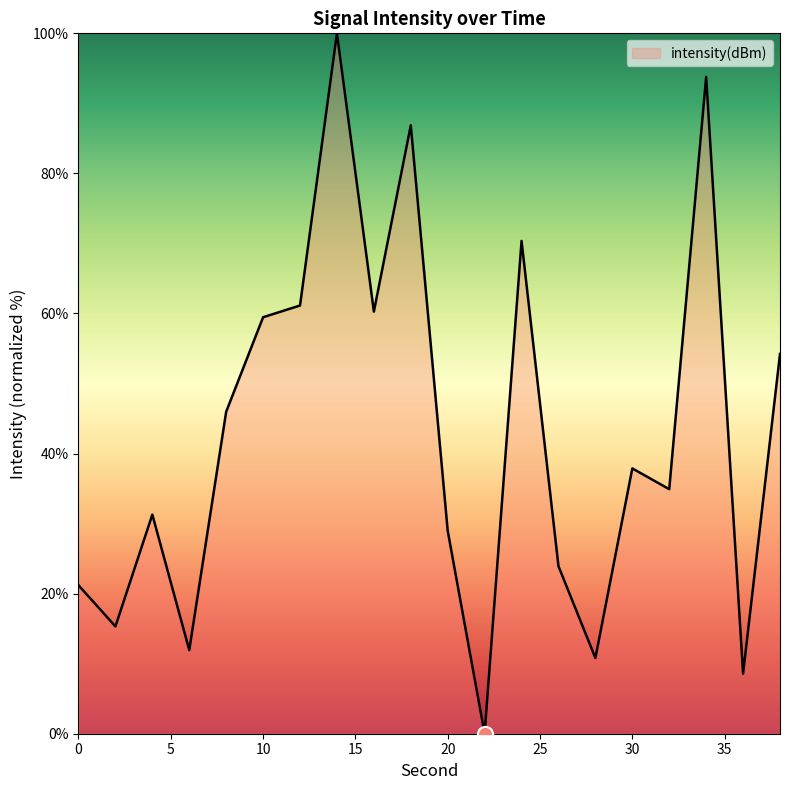

What is the difference between the maximum and minimum values?

100.0